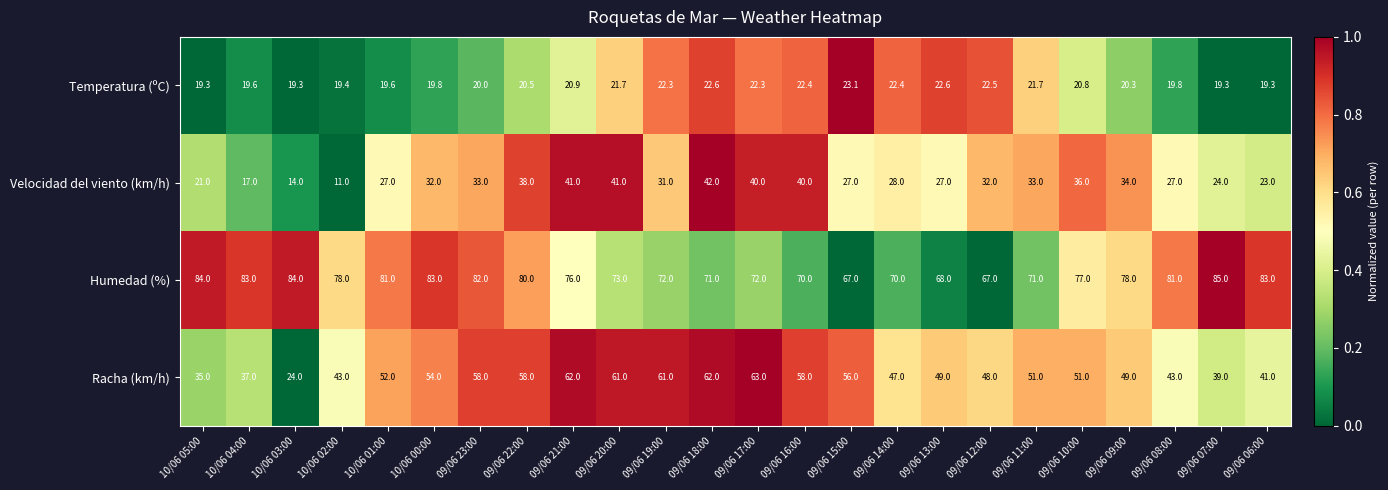

What is the difference between the maximum and minimum values in the Temperatura (ºC) series?

3.8